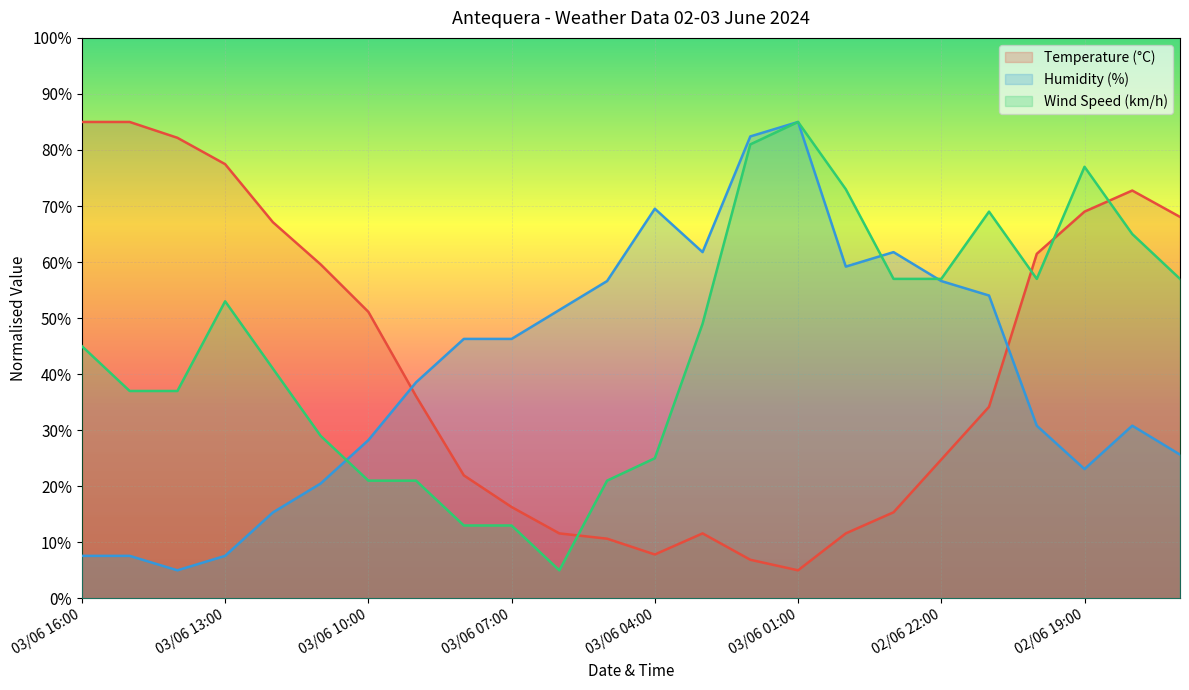

What is the sum of all Wind Speed (km/h) values?

1088.0